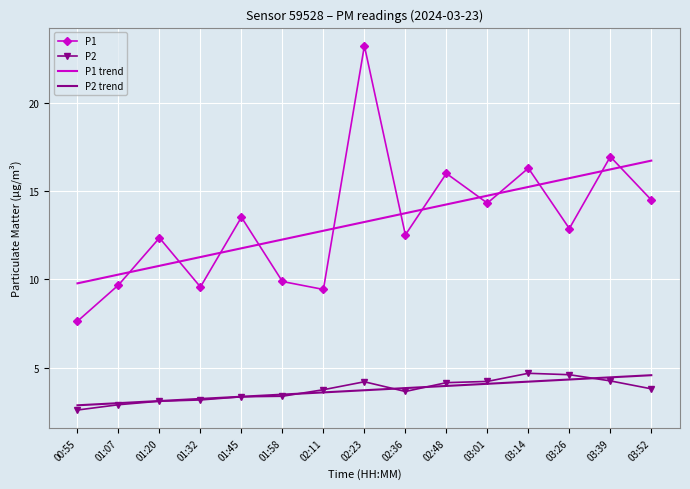

Where does the P1 trend series first go above 13?

02:23